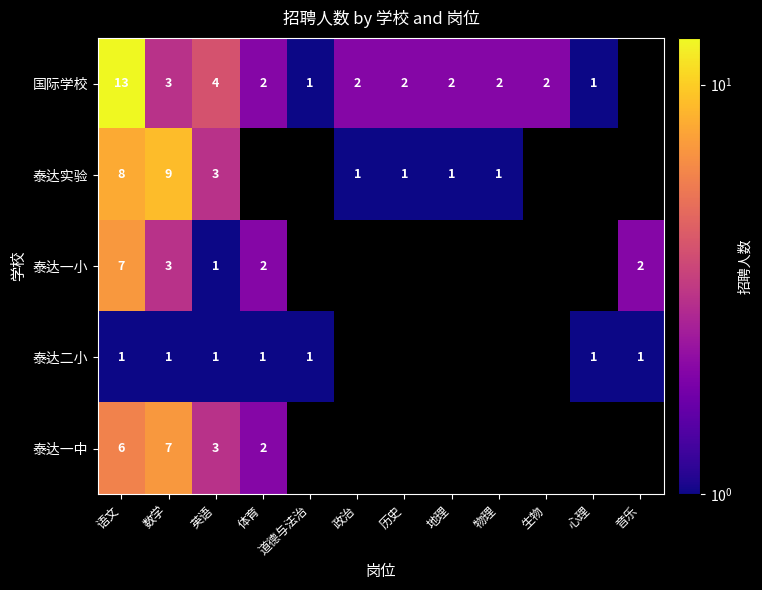

Count the number of categories in the chart.

12